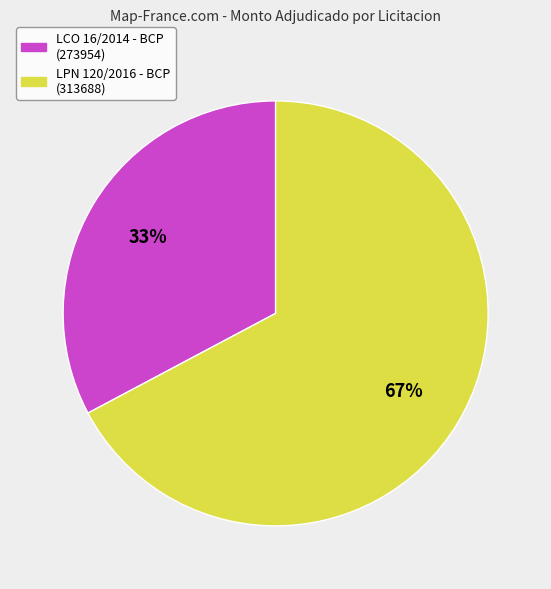

Does any single category account for the majority?

Yes